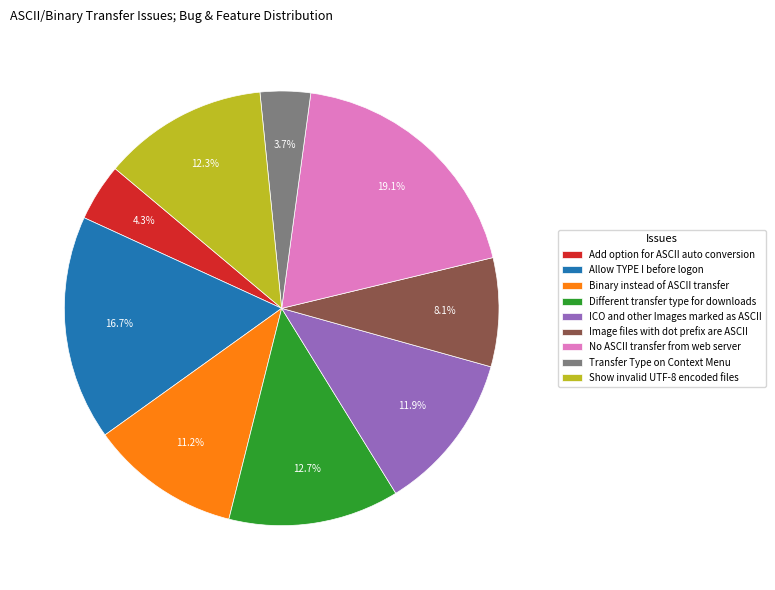

Between Allow TYPE I before logon and ICO and other Images marked as ASCII, which is larger?

Allow TYPE I before logon